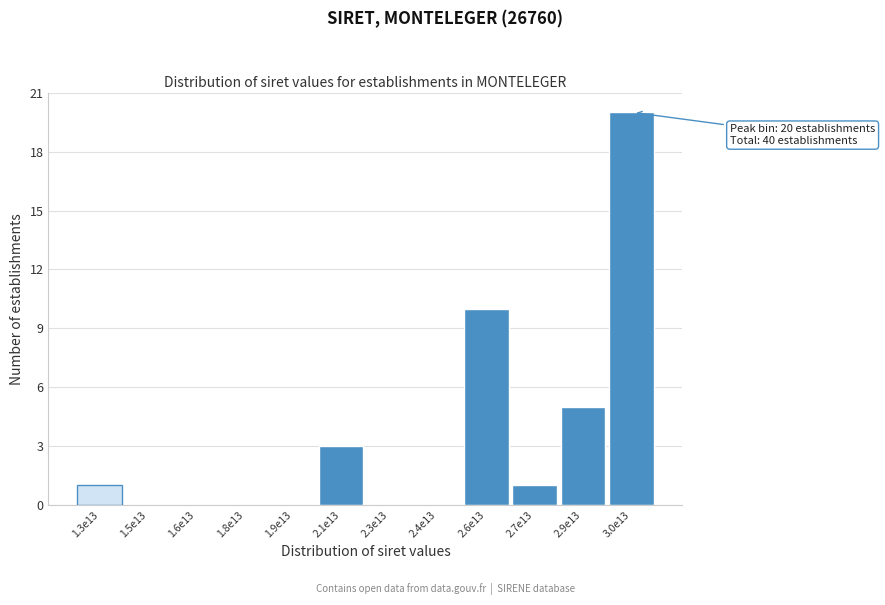

Reading right to left, list all the values displayed in this chart.

3.0e13=20	2.9e13=5	2.7e13=1	2.6e13=10	2.4e13=0	2.3e13=0	2.1e13=3	1.9e13=0	1.8e13=0	1.6e13=0	1.5e13=0	1.3e13=1